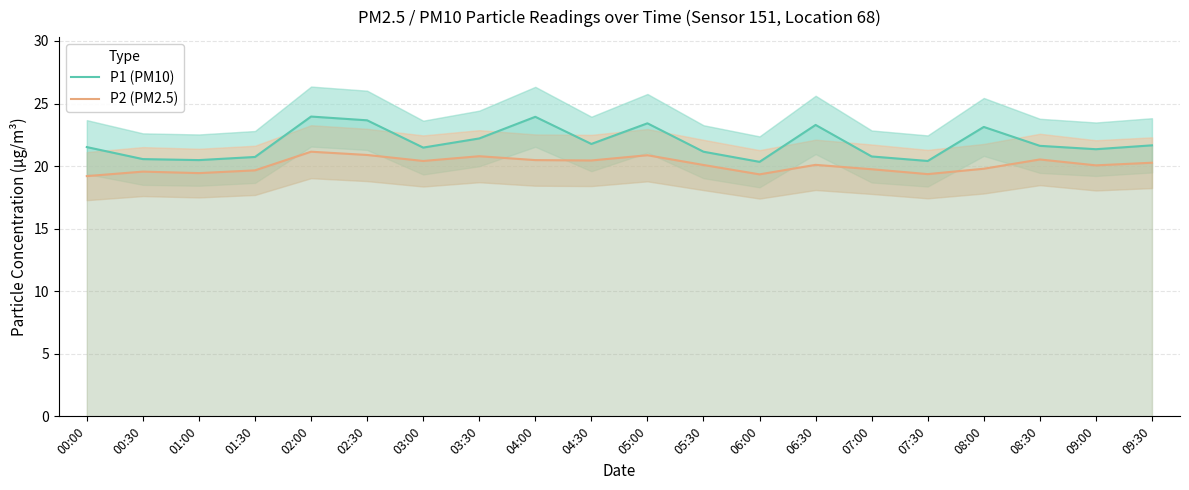

What are all the series names shown in the legend?

P1 (PM10), P2 (PM2.5)